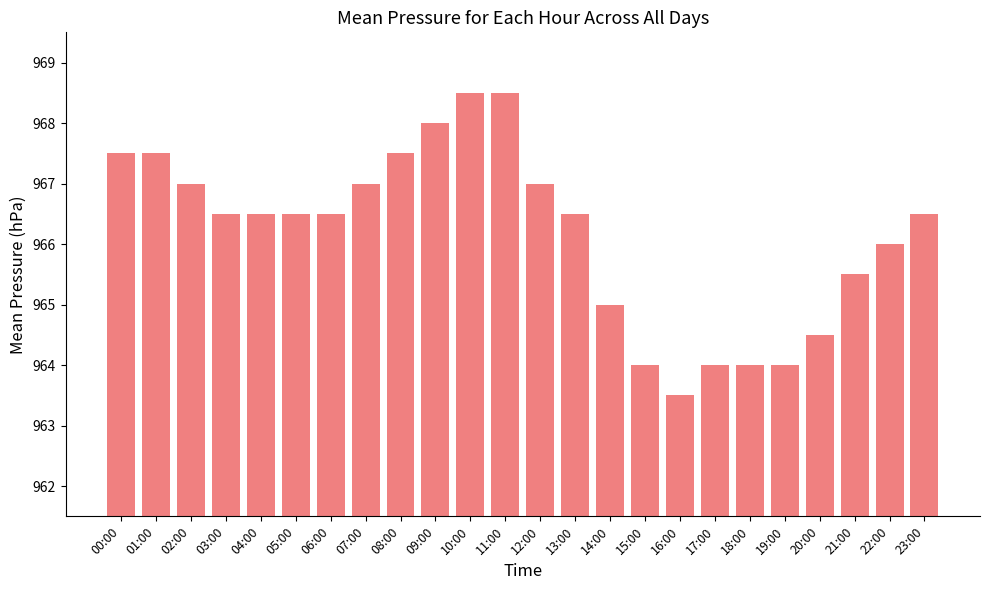

Between 19:00 and 22:00, which is larger?

22:00